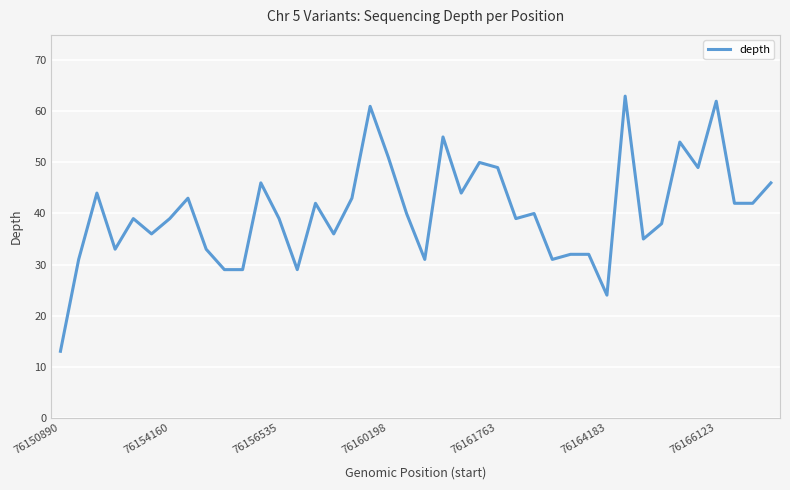

What is the difference between the maximum and minimum values?

50